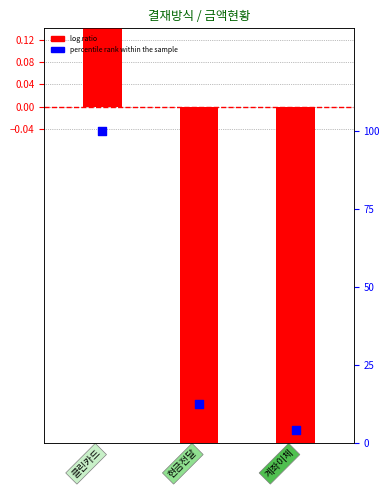

Which series contains the highest Y value?

percentile rank within the sample